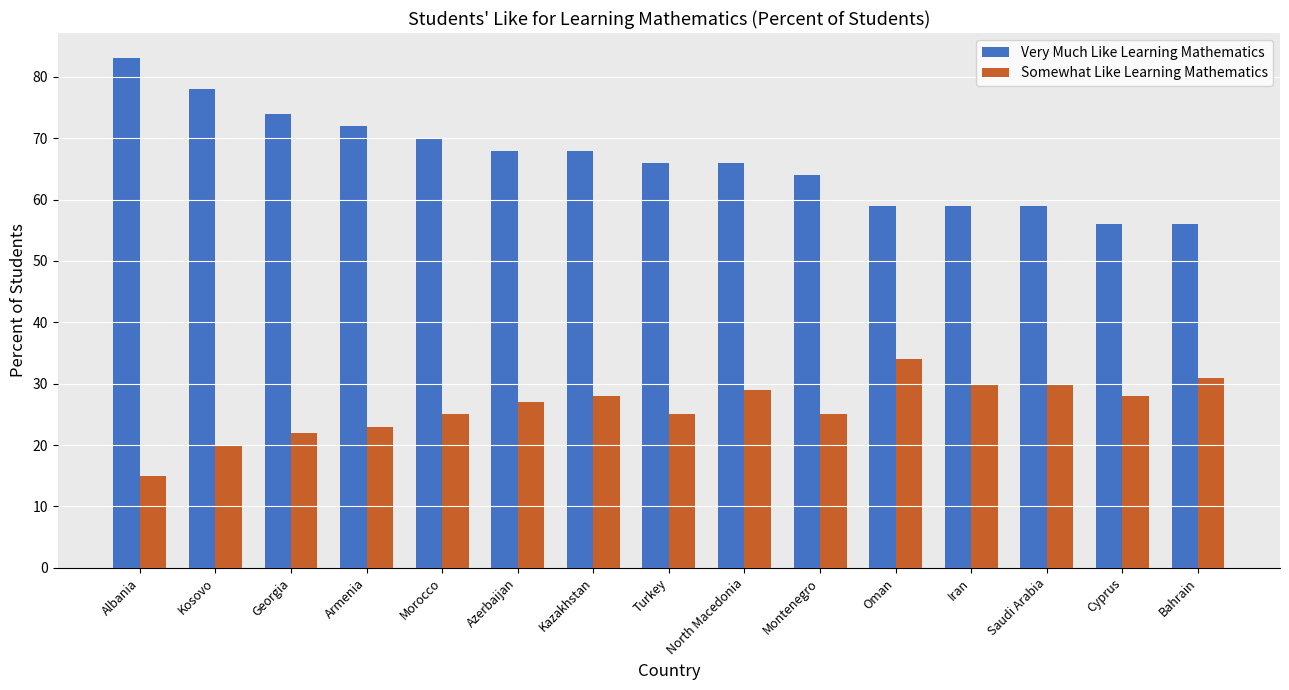

What is the total value across all series at Turkey?

91